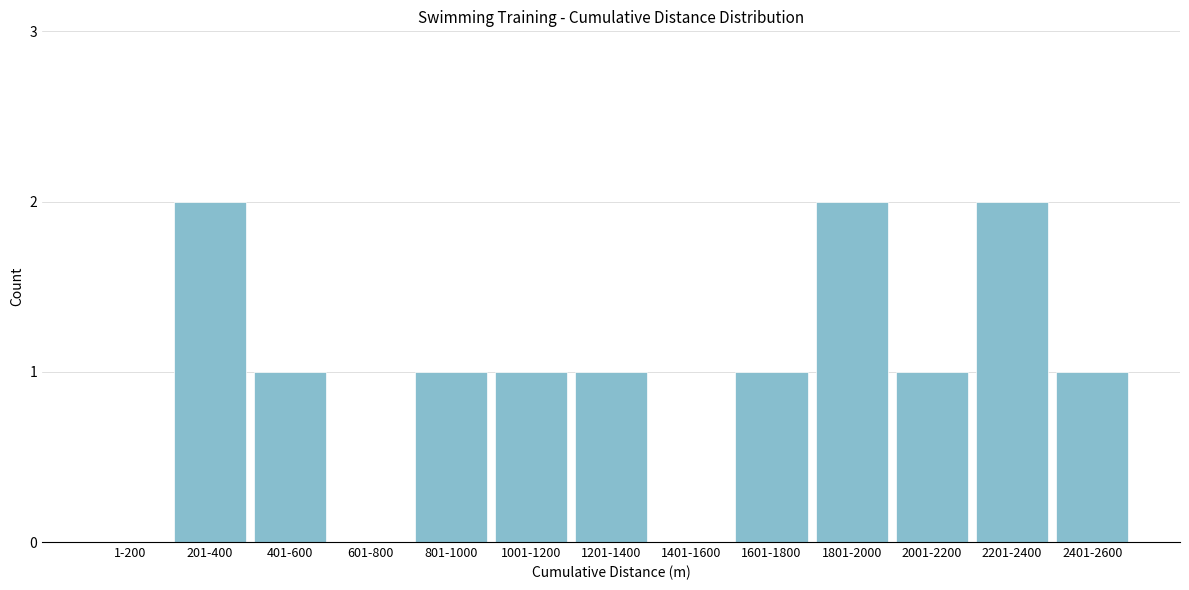

Reading right to left, list all the values displayed in this chart.

2401-2600=1	2201-2400=2	2001-2200=1	1801-2000=2	1601-1800=1	1401-1600=0	1201-1400=1	1001-1200=1	801-1000=1	601-800=0	401-600=1	201-400=2	1-200=0